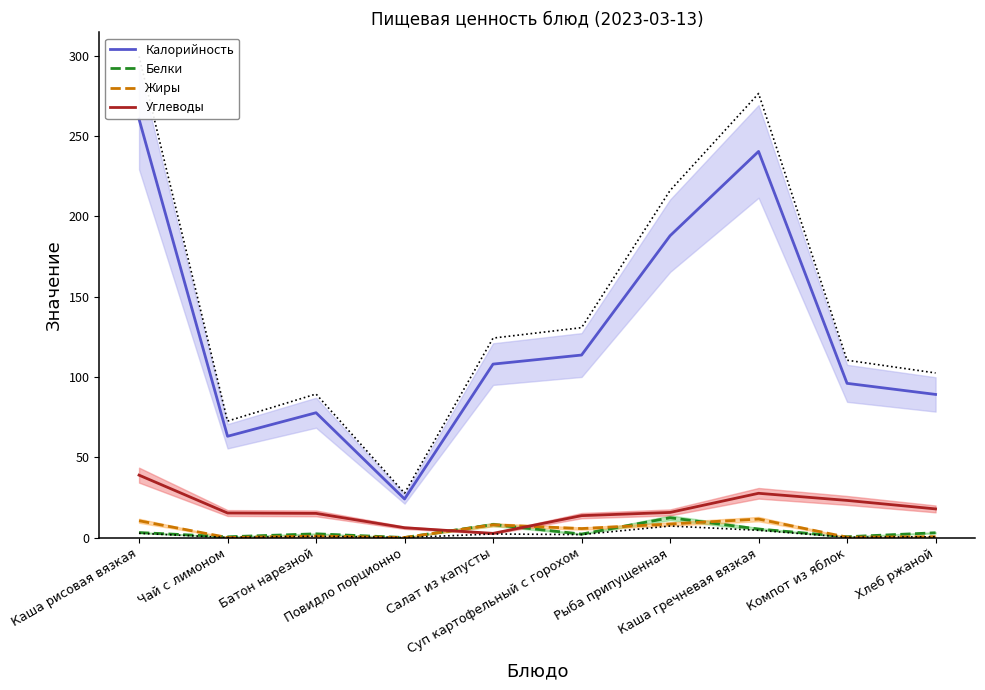

Reading left to right, list all the values displayed in this chart.

Калорийность: 260.5	63.0	77.7	24.0	108.0	113.6	187.9	240.4	96.0	89.1
Белки: 3.1	0.5	2.3	0.0	8.1	2.1	12.3	5.3	0.5	3.0
Жиры: 10.4	0.0	0.9	0.0	7.9	5.6	8.4	11.5	0.2	0.5
Углеводы: 38.8	15.3	15.0	6.1	2.6	13.6	15.6	27.5	23.1	17.8